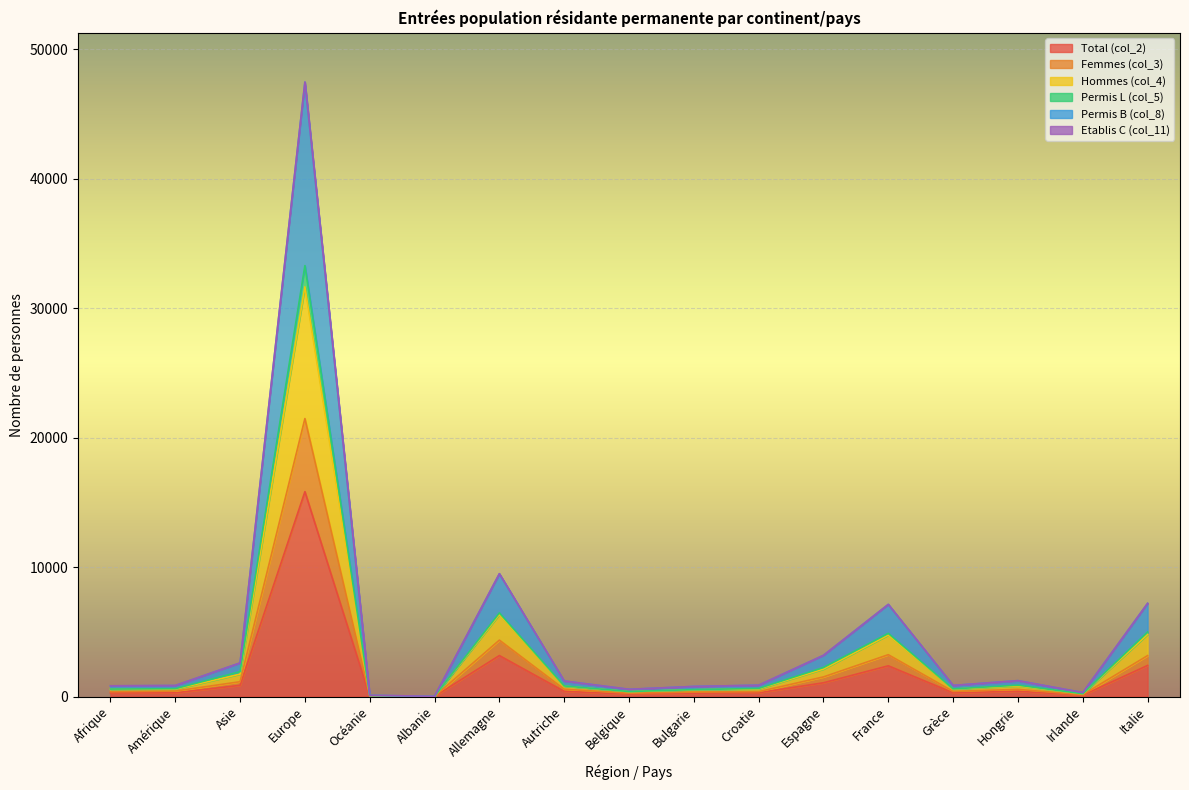

True or false: Hommes (col_4) has a value of 894 at Grèce.

False